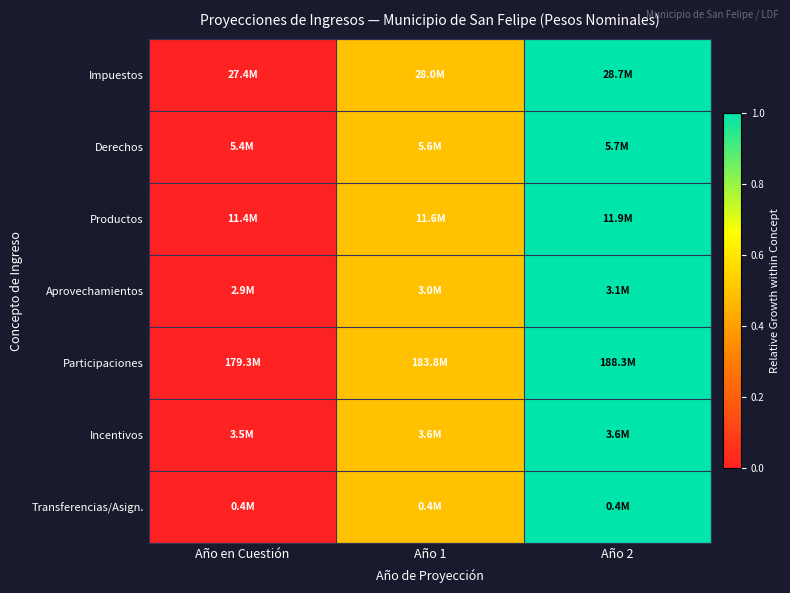

How many data points does each series have?

3